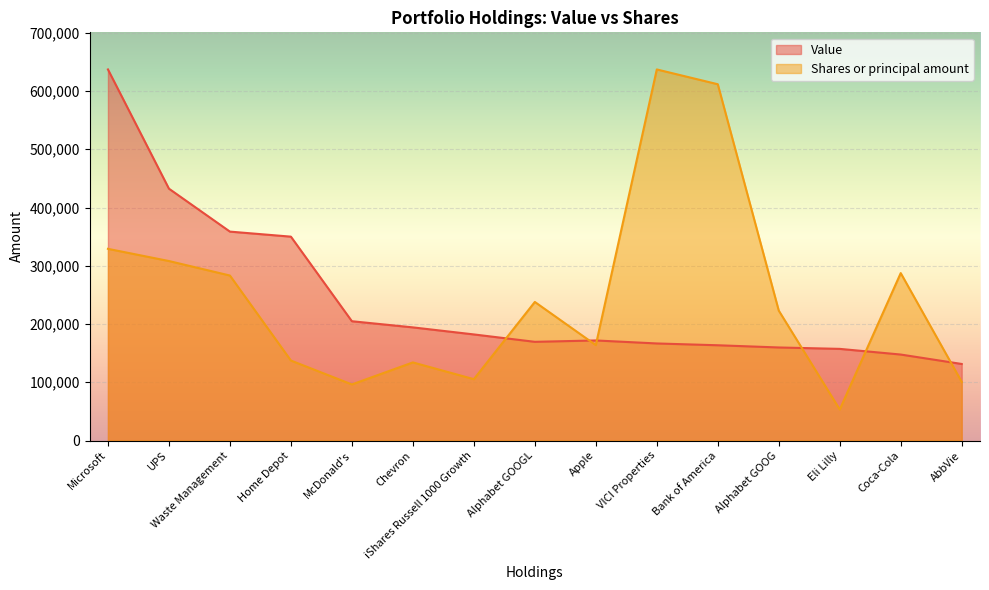

At which category does Value reach its first local valley?

Alphabet GOOGL